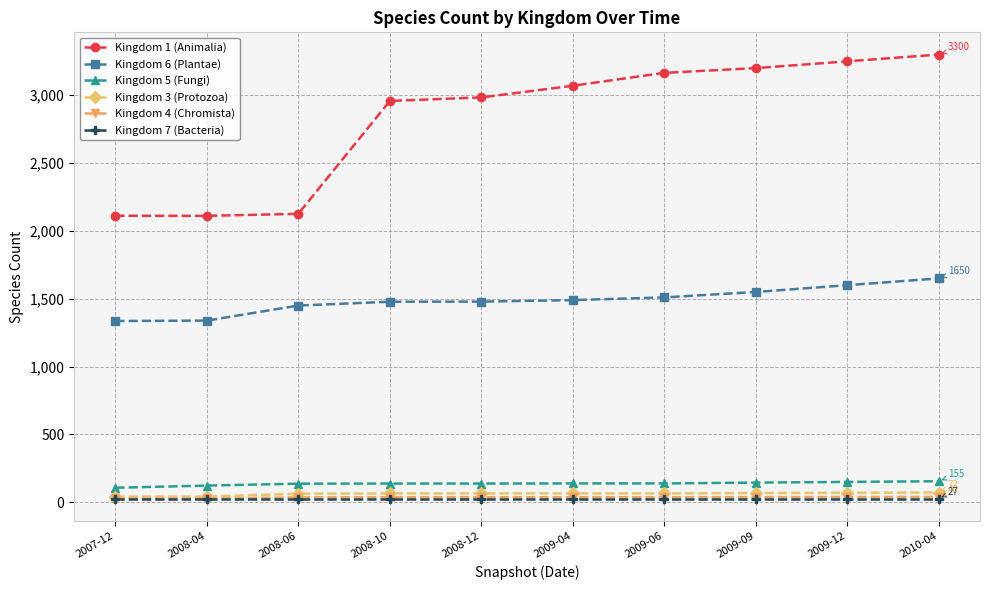

What position from the right is 2009-04?

5